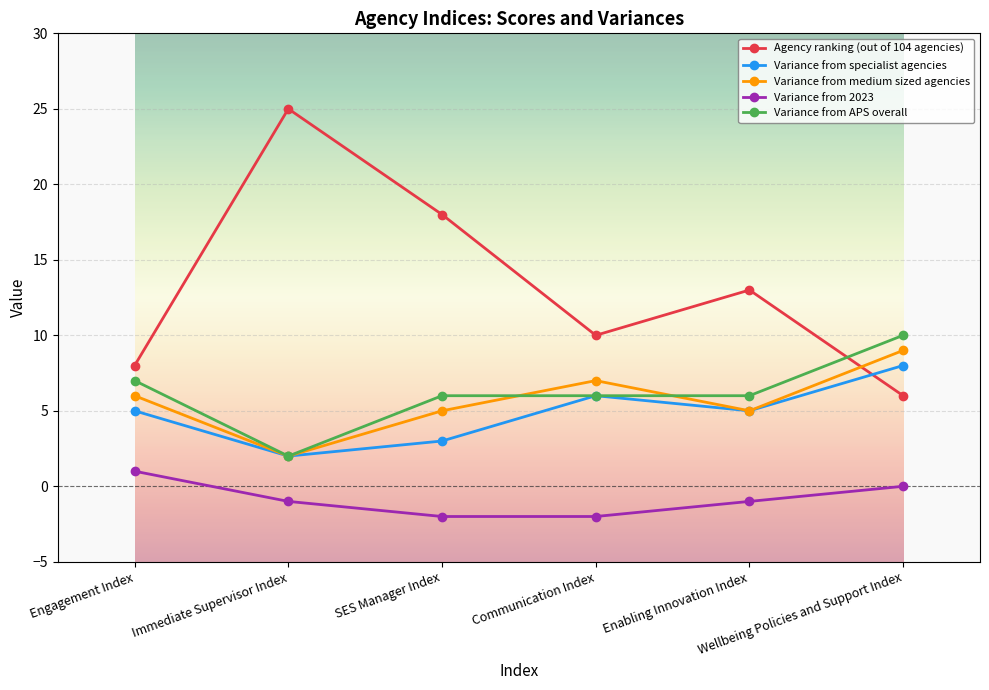

Between Communication Index and Enabling Innovation Index, which series saw the biggest shift?

Agency ranking (out of 104 agencies)